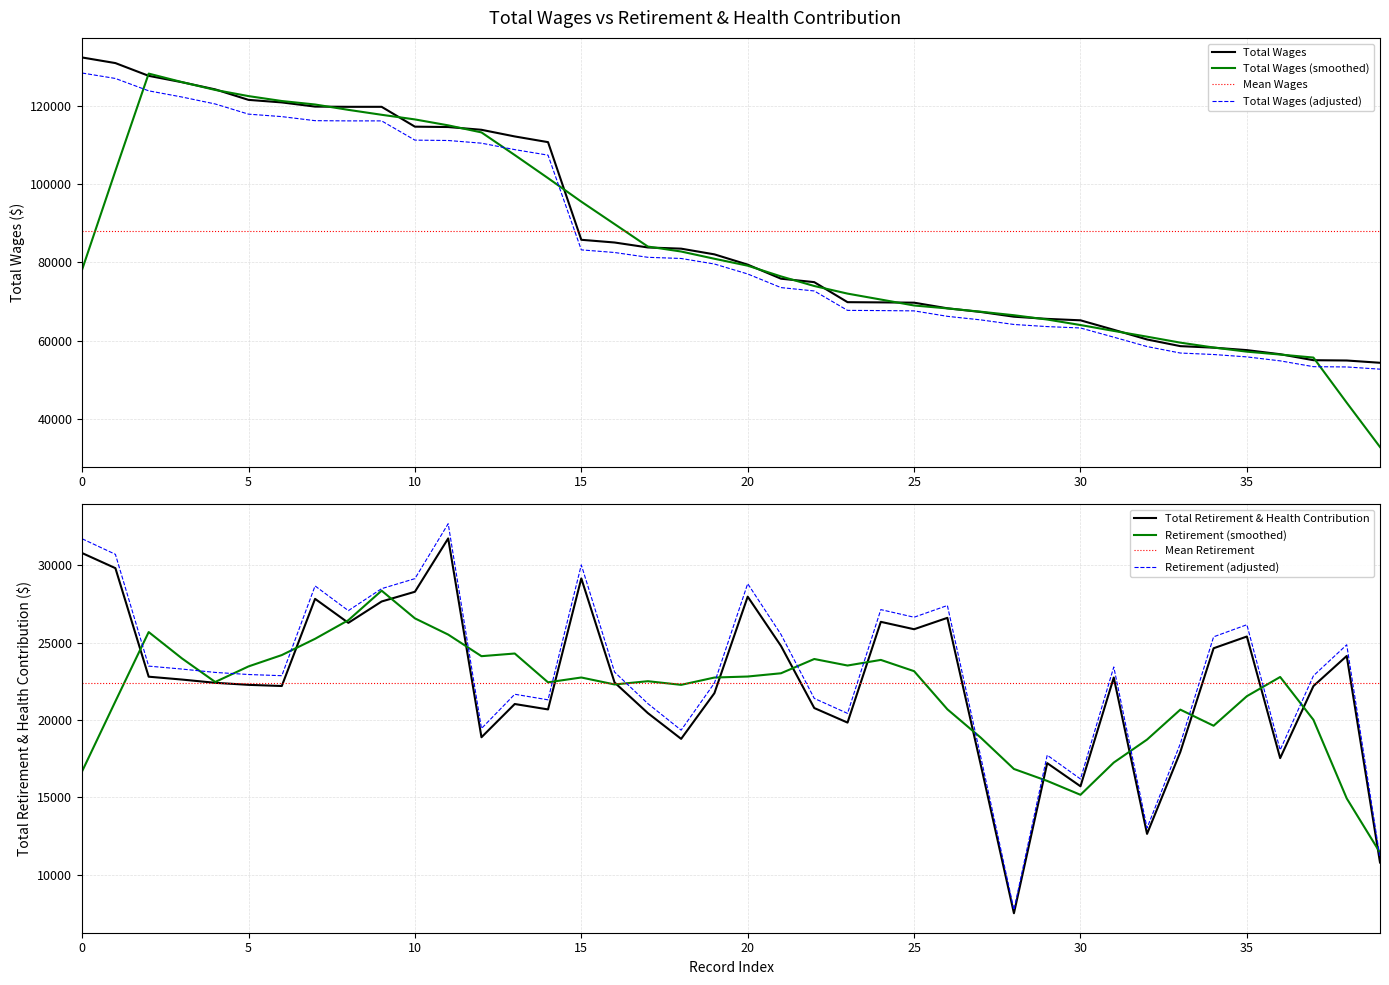

Rank the series by their maximum value, from lowest to highest.

Total Retirement & Health Contribution, Total Wages